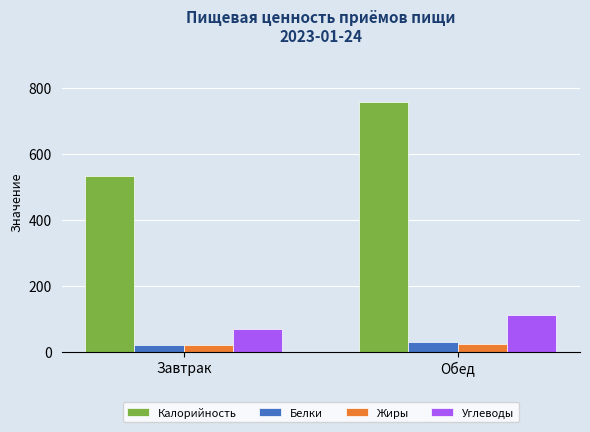

What is the value of the Углеводы bar at the 1st from the left?

69.2